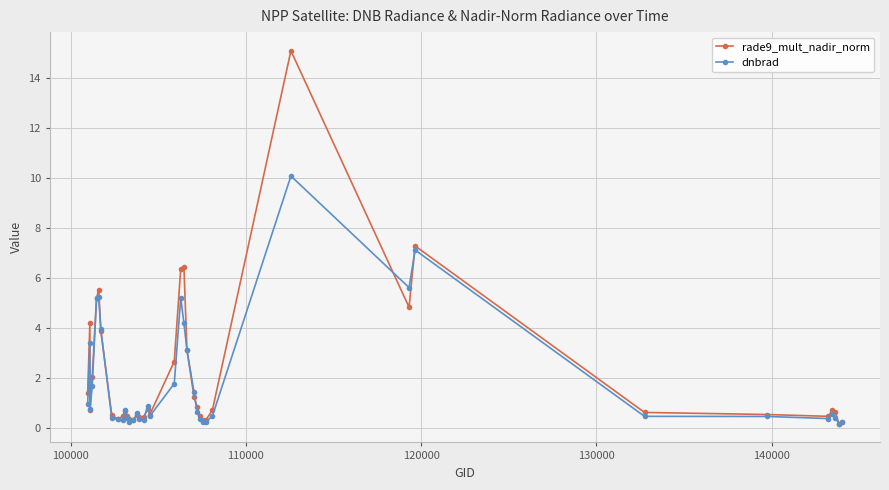

What is the maximum value for dnbrad?

10.1